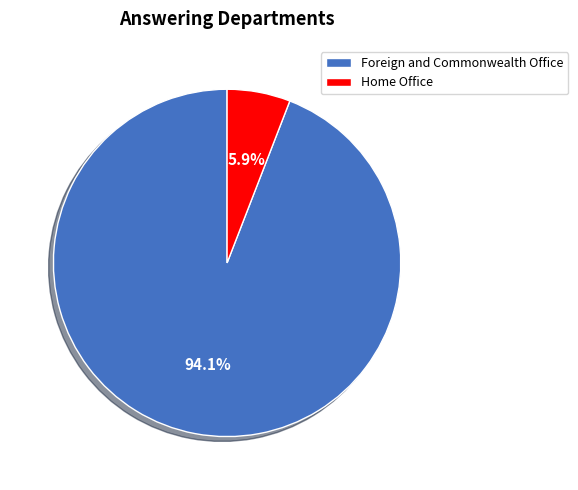

To the nearest percent, what percentage of the pie is Foreign and Commonwealth Office?

94%